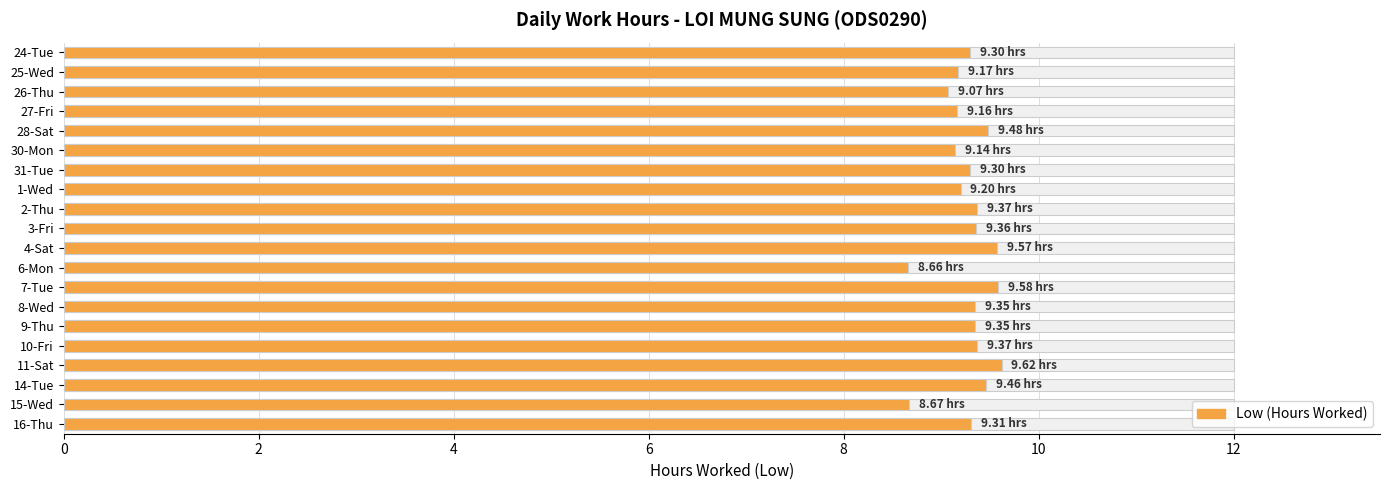

Count the number of data series in this chart.

1